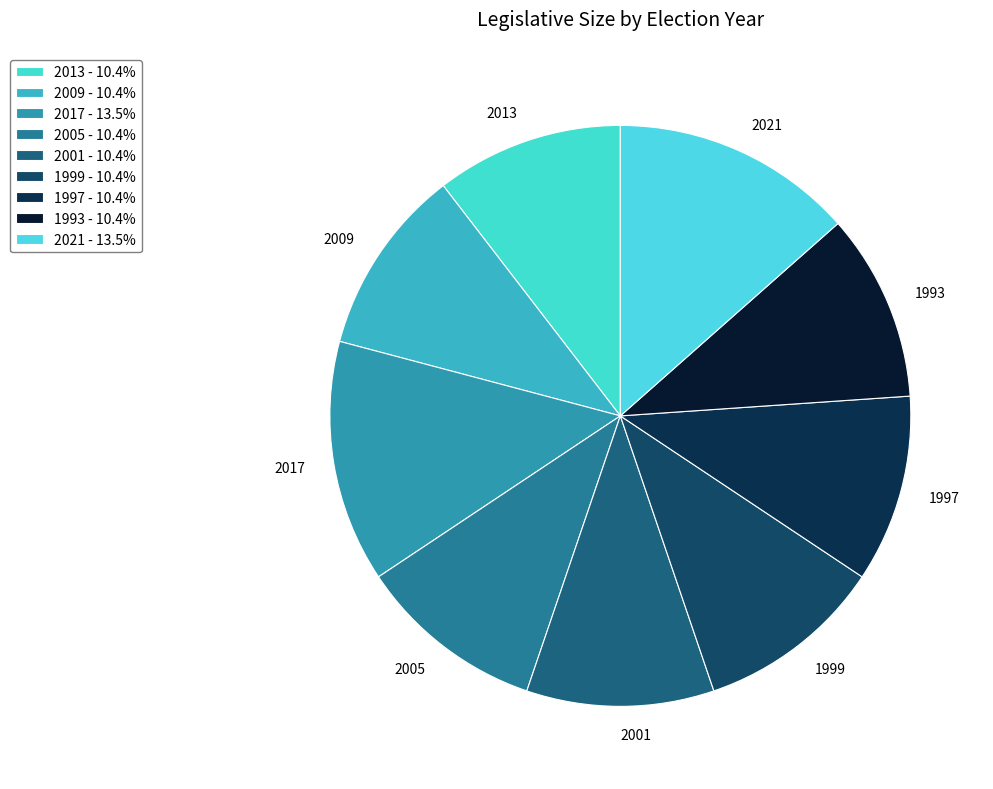

Is the sum of 1999 and 2017 greater than half?

No